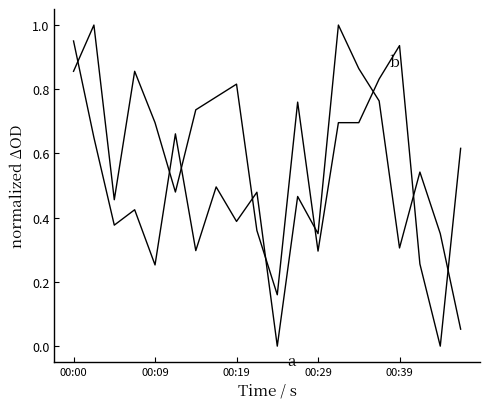

True or false: b has a value of 0.3 at 00:29.

True